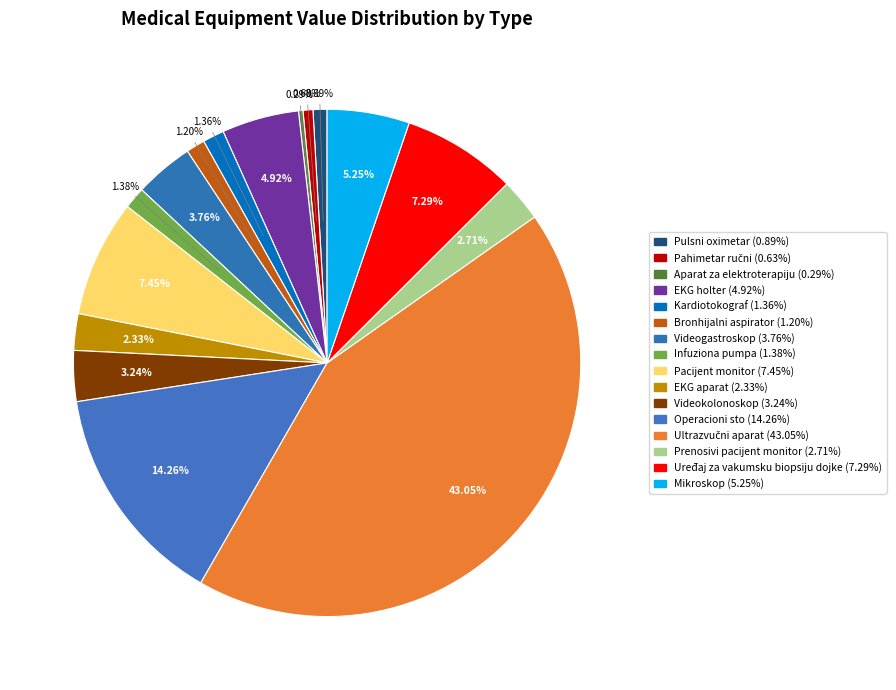

To the nearest percent, what is the average slice percentage?

6%